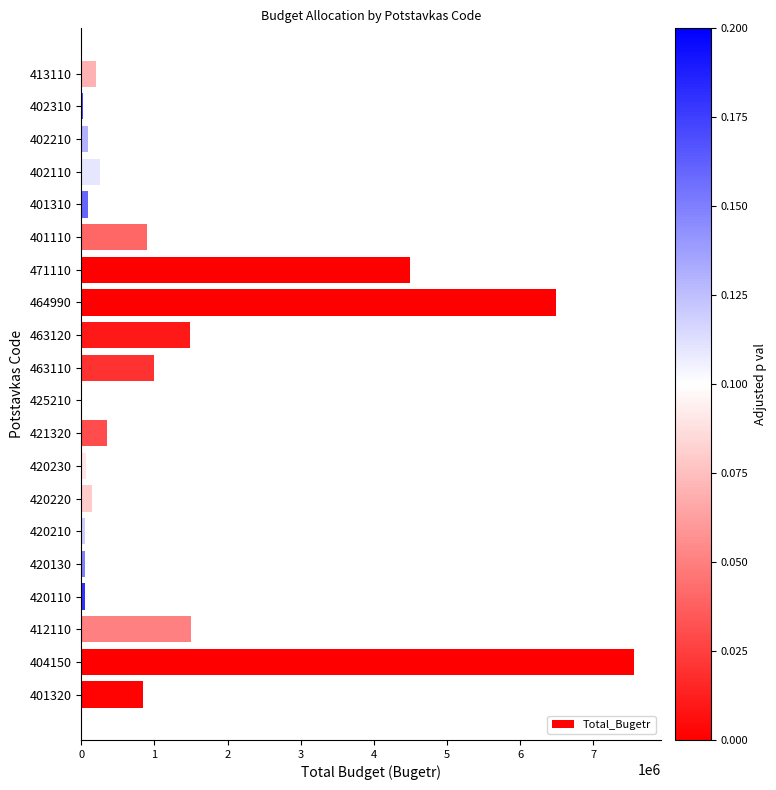

True or false: the data shows 1410132 at 401320.

False